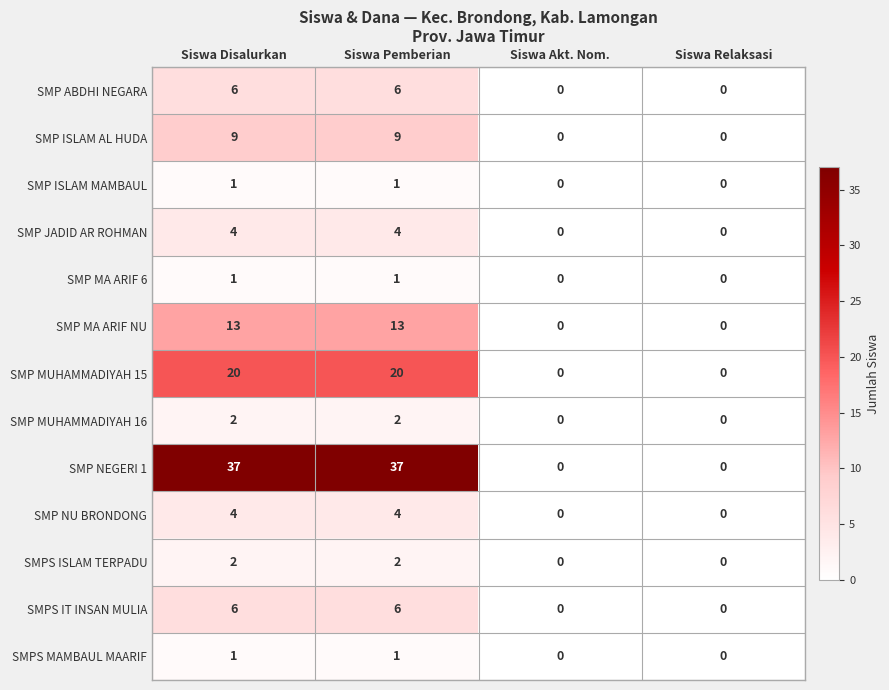

What is the greatest value displayed?

37